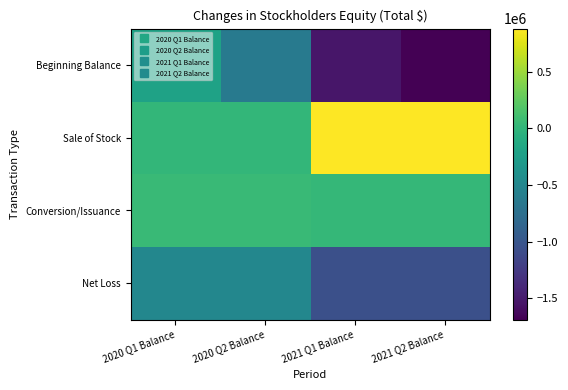

What is the difference between the highest and lowest values at 2021 Q2 Balance?

2568953